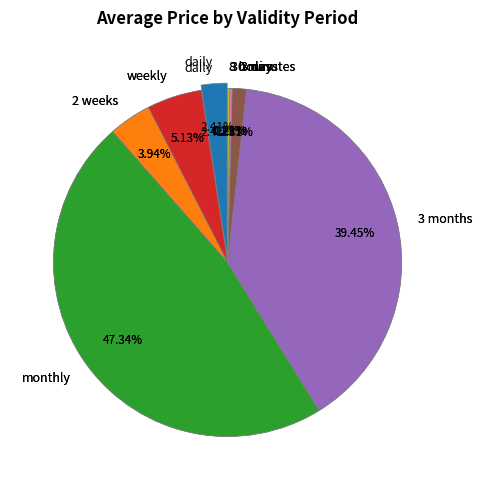

Is the sum of weekly and 3 days greater than half?

No